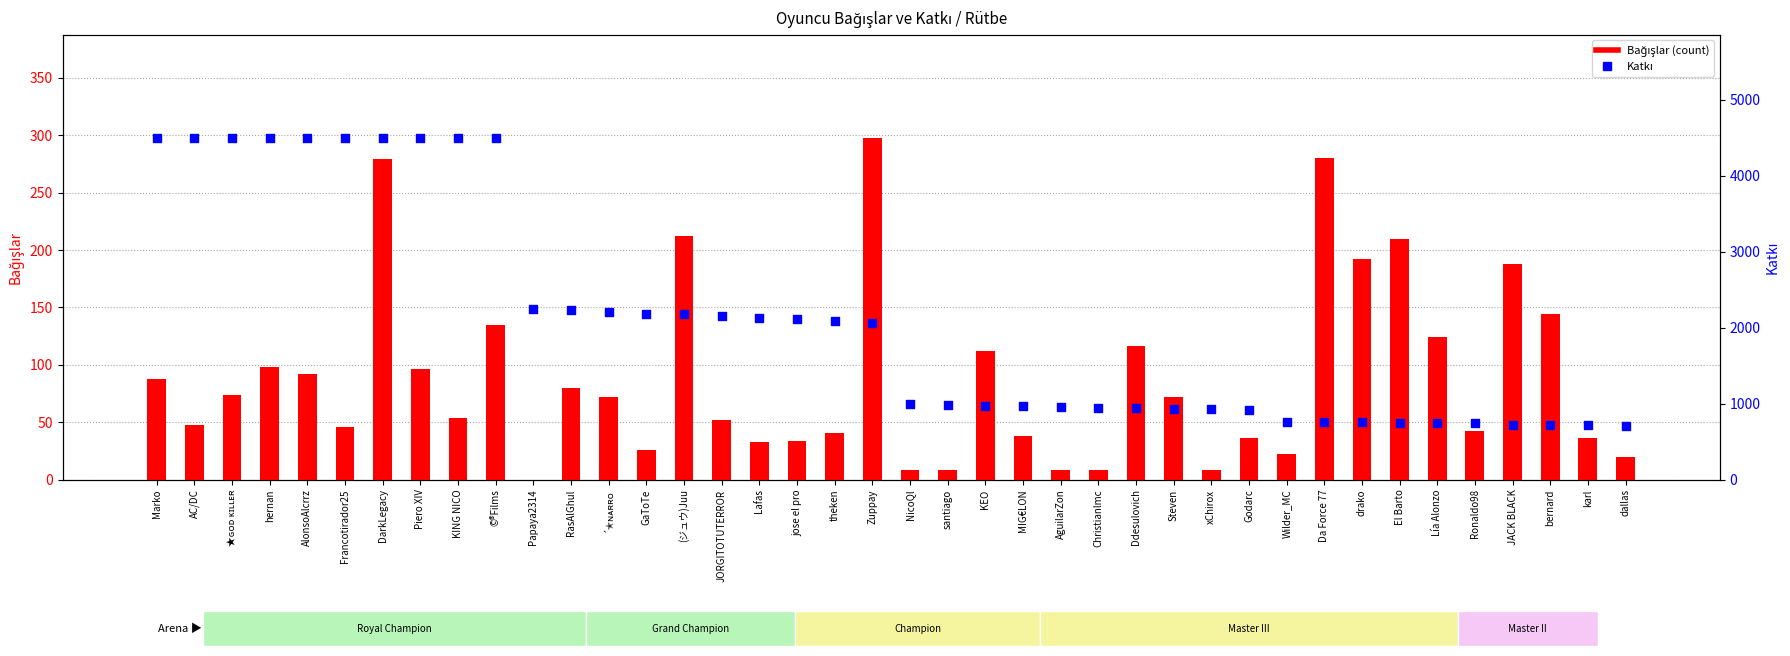

Which series has the widest spread of Y values?

Katkı